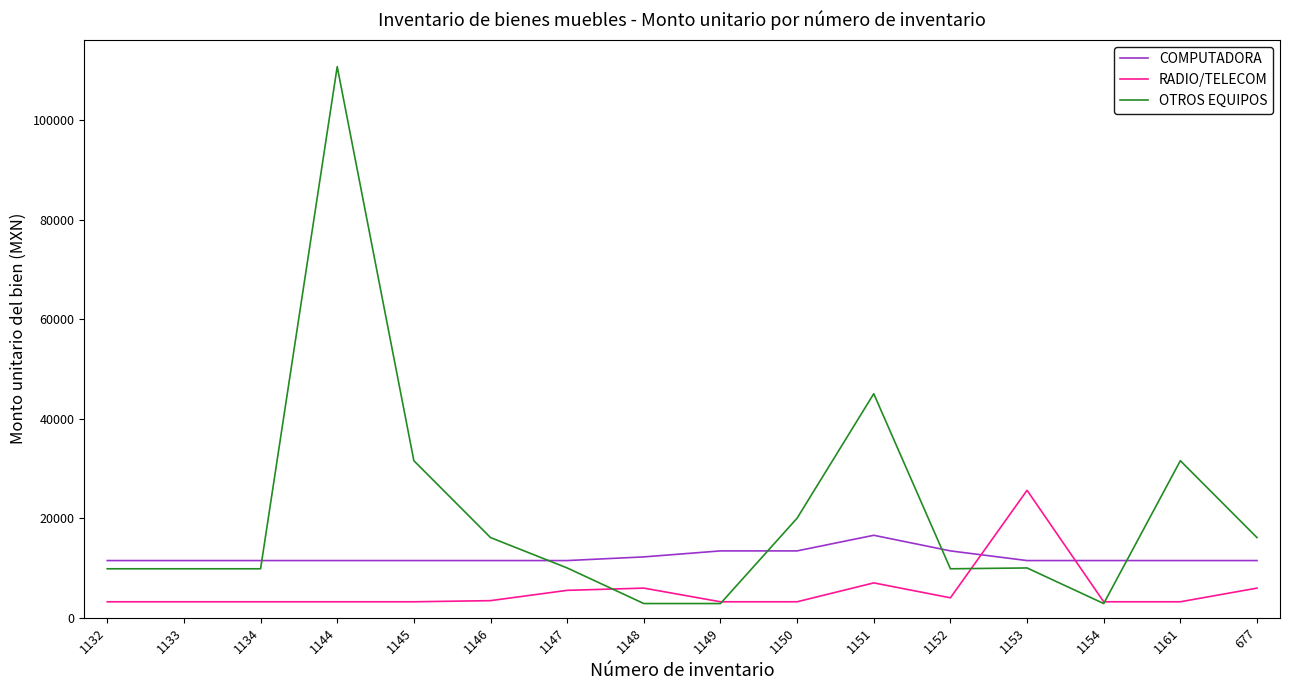

What is the minimum value for RADIO/TELECOM?

3205.0